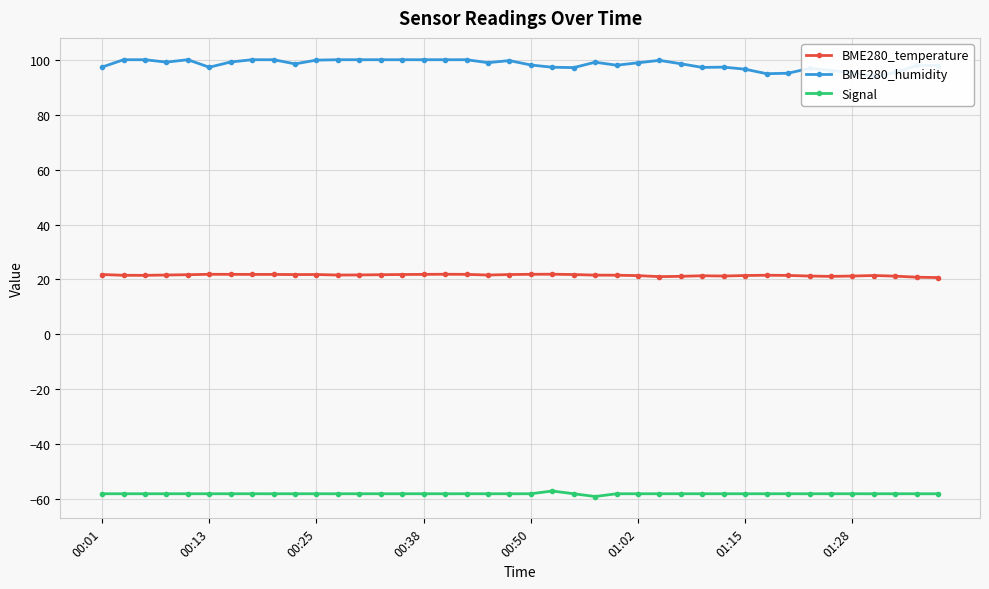

What is the maximum value for BME280_temperature?

21.9